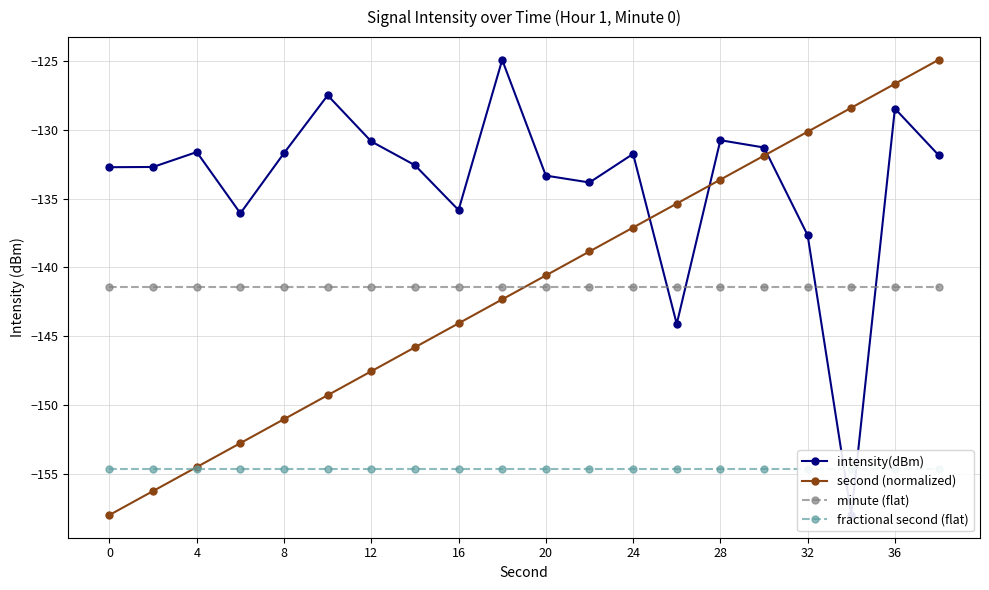

True or false: minute (flat) has more than 1 points higher than both neighbors.

False